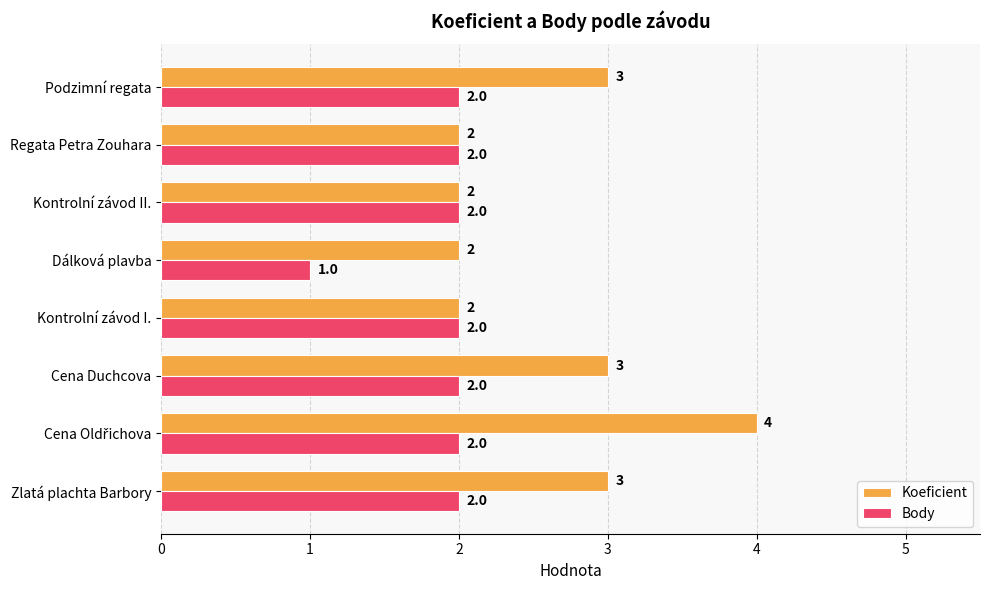

Which series changed the most between Zlatá plachta Barbory and Regata Petra Zouhara?

Koeficient